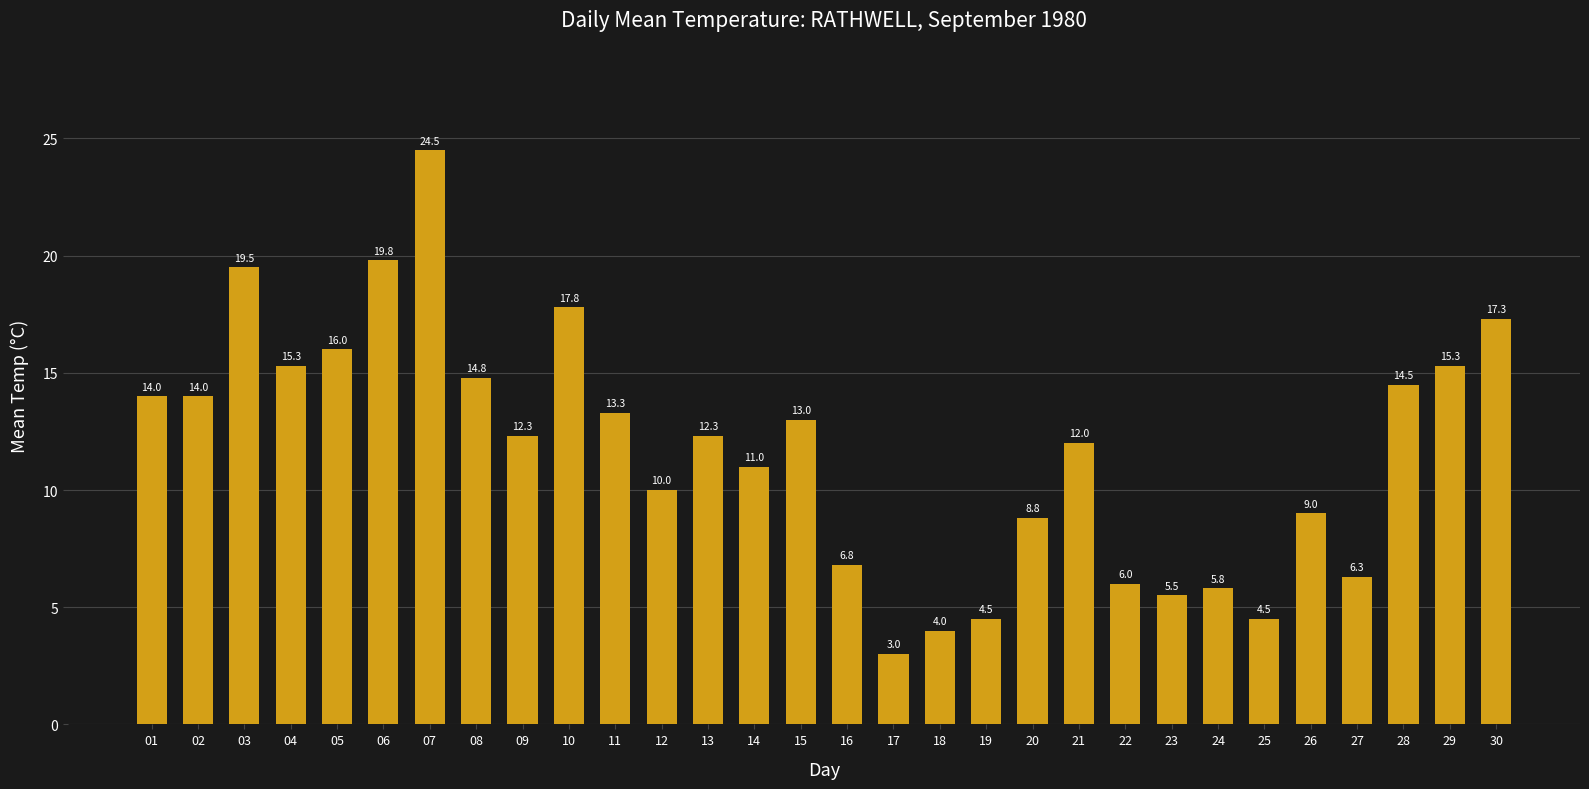

How many data points does each series have?

30